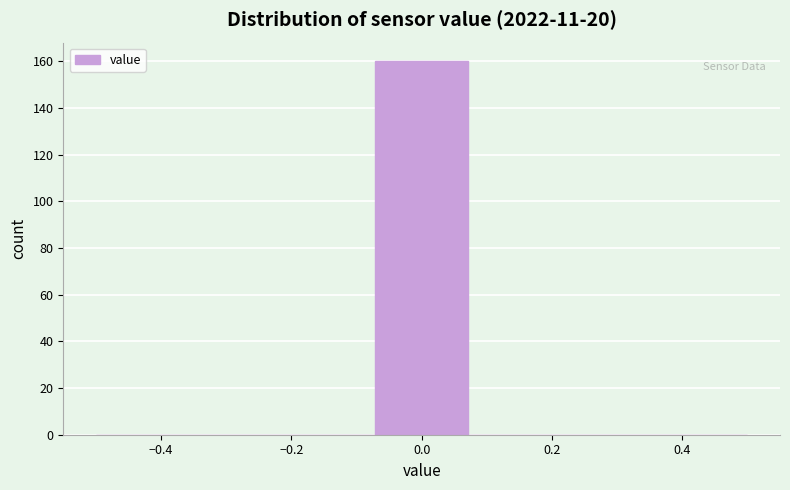

Reading left to right, list every bar in this chart as the range it spans on the x-axis followed by its height. Neither the bar edges nor the heights are printed on the chart, so give them approximately, as read against the axes.

-0.50 to -0.36: 0
-0.36 to -0.22: 0
-0.22 to -0.08: 0
-0.08 to 0.08: 160
0.08 to 0.22: 0
0.22 to 0.36: 0
0.36 to 0.50: 0